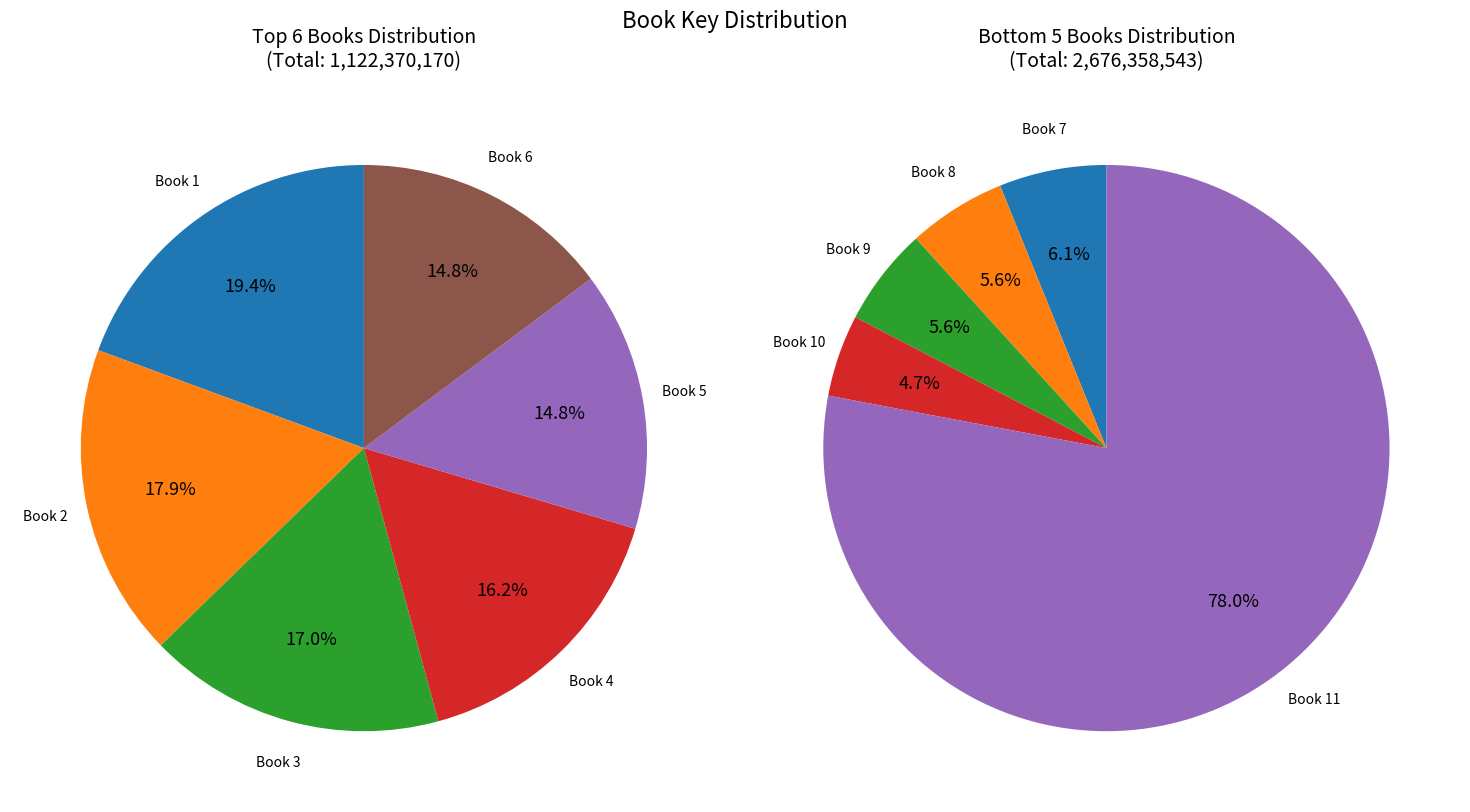

To the nearest percent, what portion does 1 represent?

6%